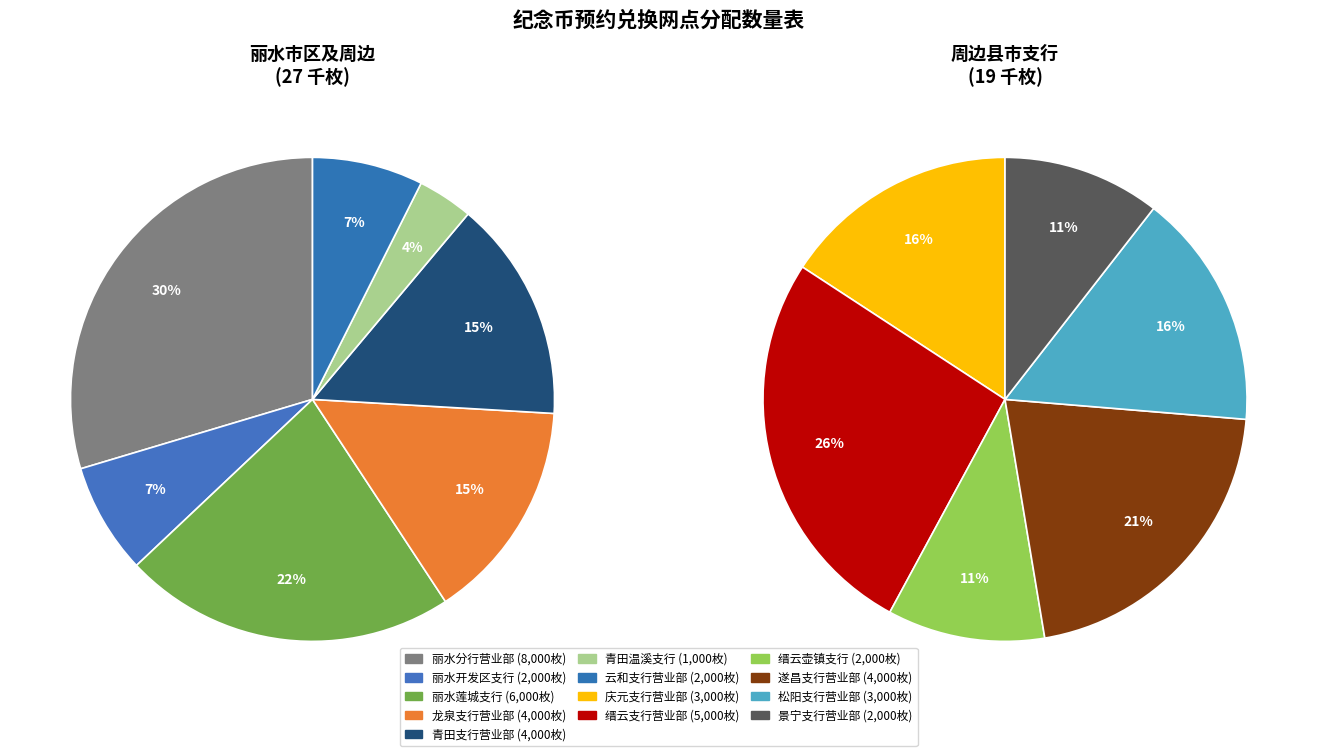

To the nearest percent, what is the difference between the largest and smallest slice percentages?

15%